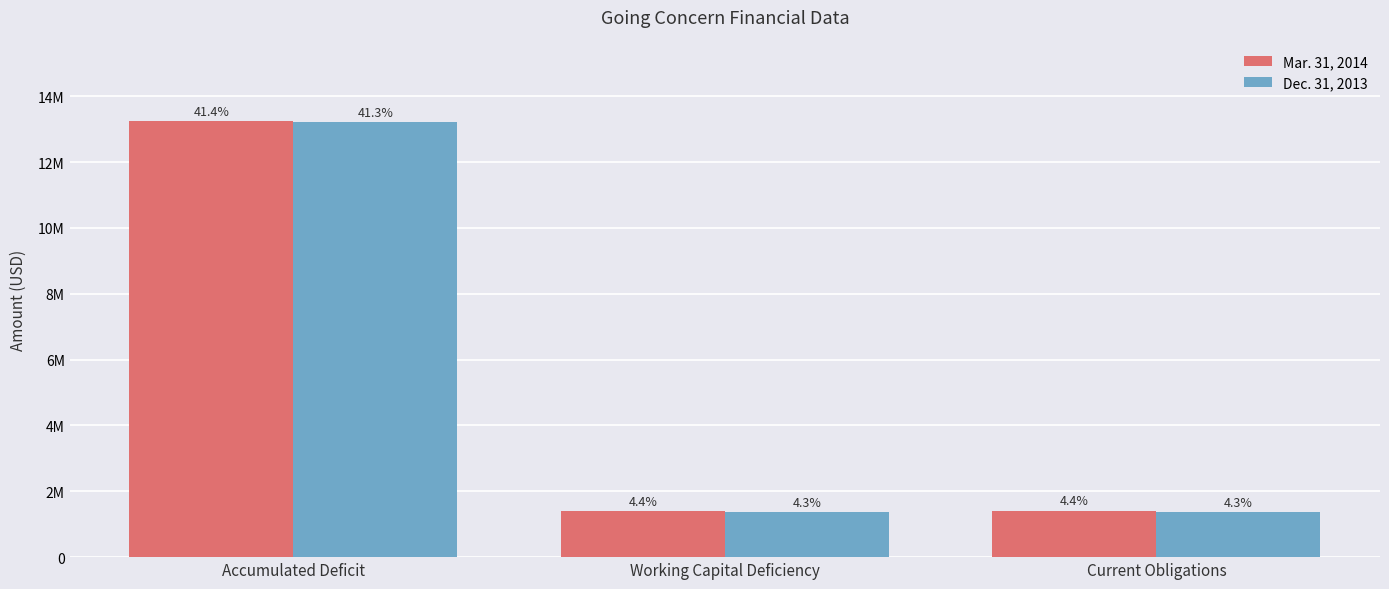

What is the minimum value shown in the chart?

1372757